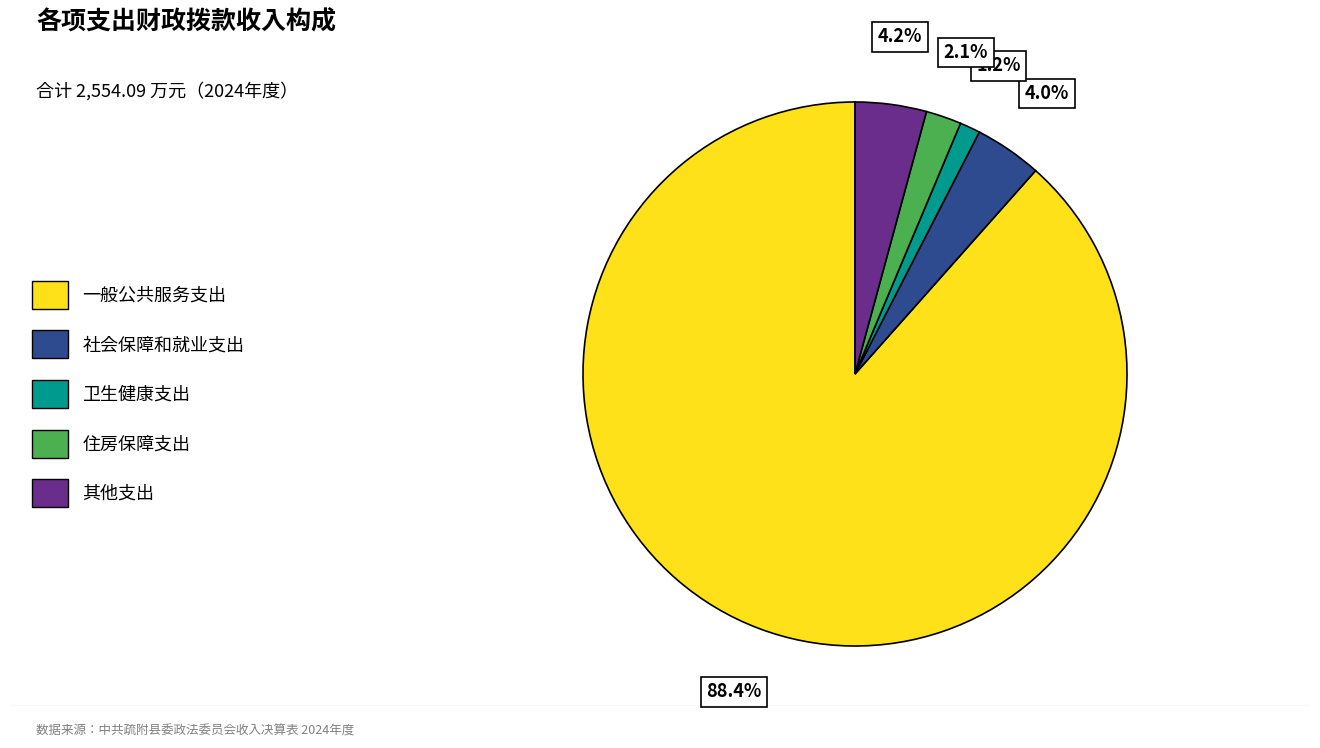

True or false: 一般公共服务支出 accounts for 78% of the total.

False